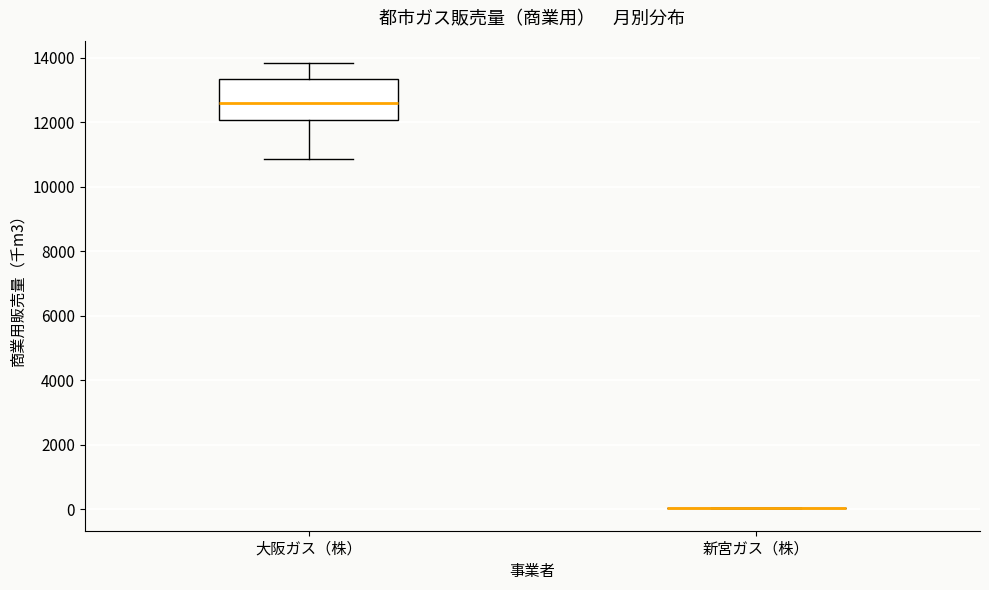

Comparing the boxes themselves (not the whiskers), which one is the tallest?

大阪ガス（株）